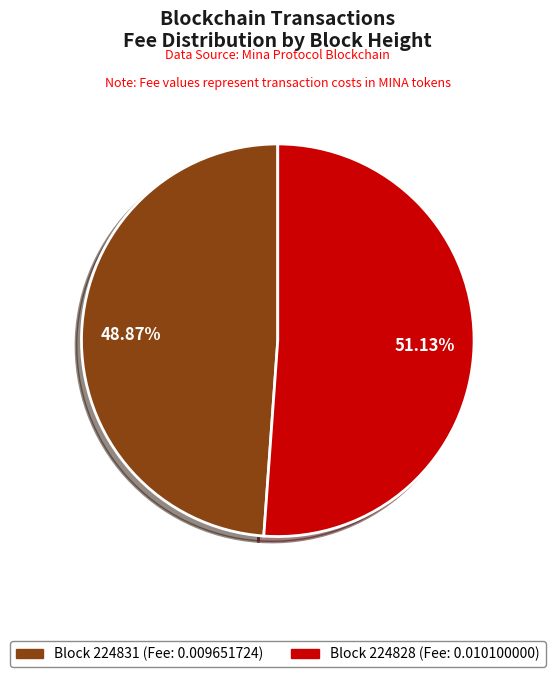

Does any single category account for the majority?

Yes